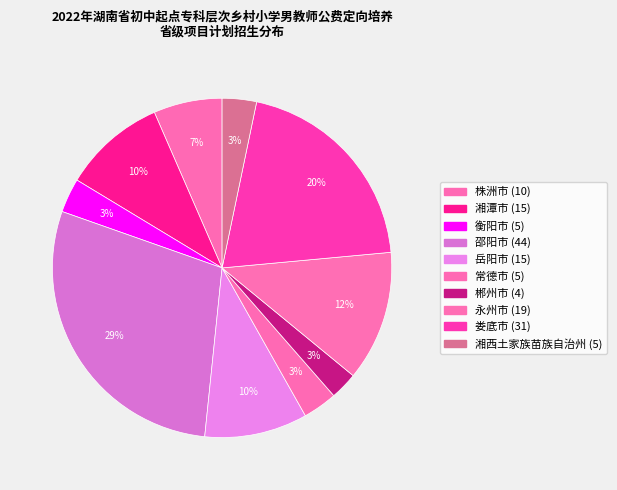

Which has a higher value, 邵阳市 or 衡阳市?

邵阳市